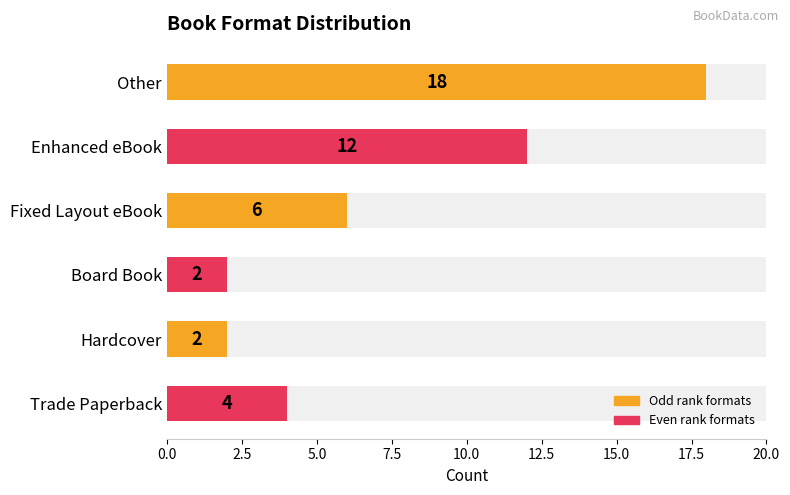

What is the greatest value displayed?

18